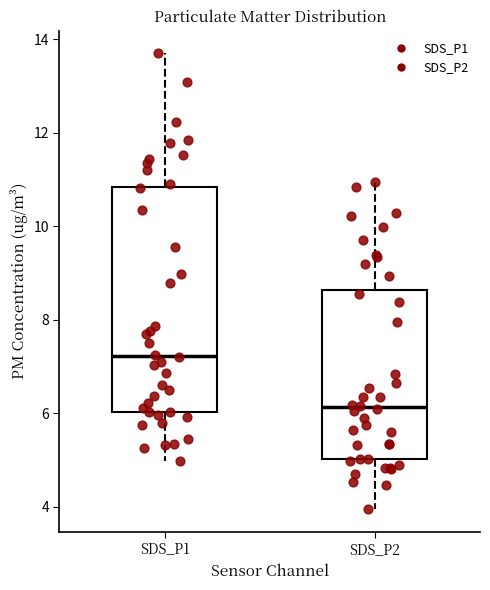

Which box's median line is the lowest?

SDS_P2